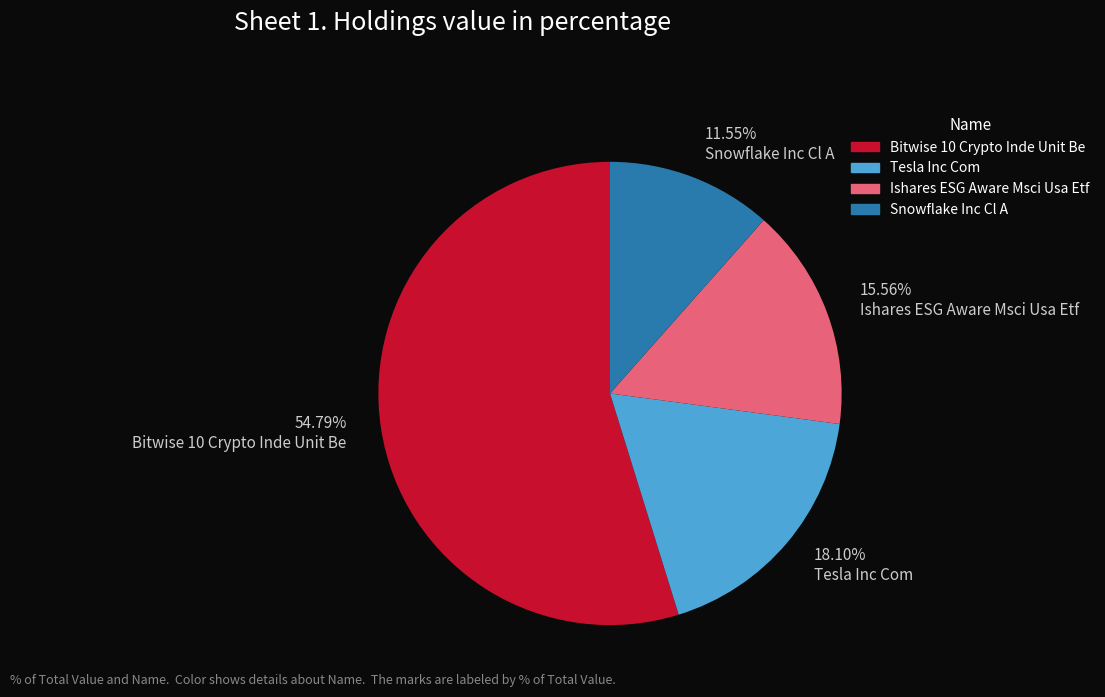

How much of the chart is everything except Tesla Inc Com?

81.9%